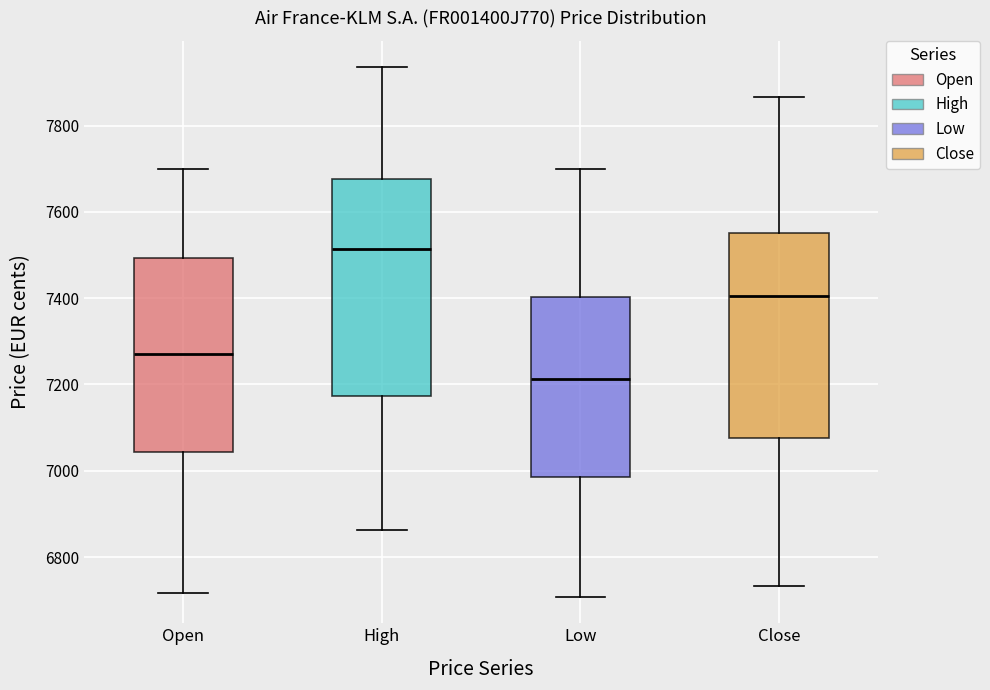

Reading left to right, read every box against the y-axis: the position of its median line, the range the box covers, and the ends of its whiskers. The values are not printed on the chart, so give them approximately, as read against the axis.

Open: median 7260, box 7040 to 7500, whiskers 6720 to 7700
High: median 7520, box 7180 to 7680, whiskers 6860 to 7940
Low: median 7220, box 6980 to 7400, whiskers 6700 to 7700
Close: median 7400, box 7080 to 7560, whiskers 6740 to 7860